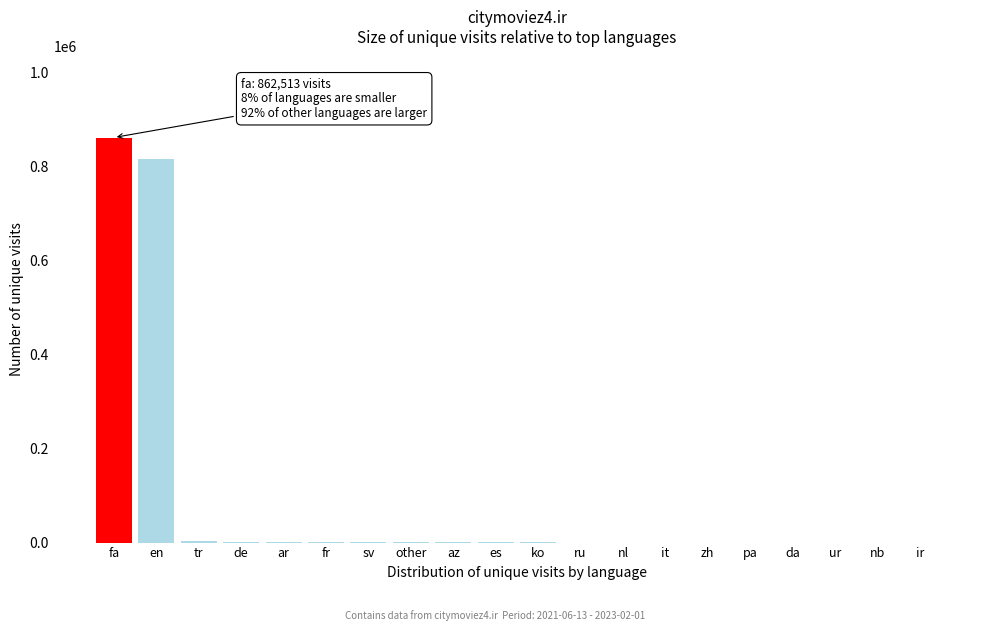

Which category has the highest value across all series?

fa